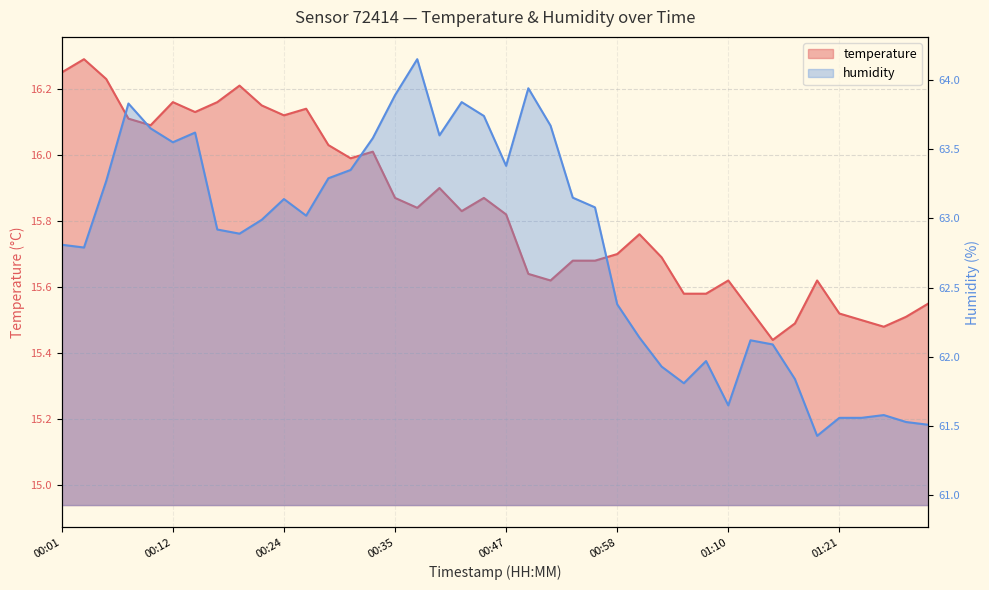

What position from the left is 01:14?

33